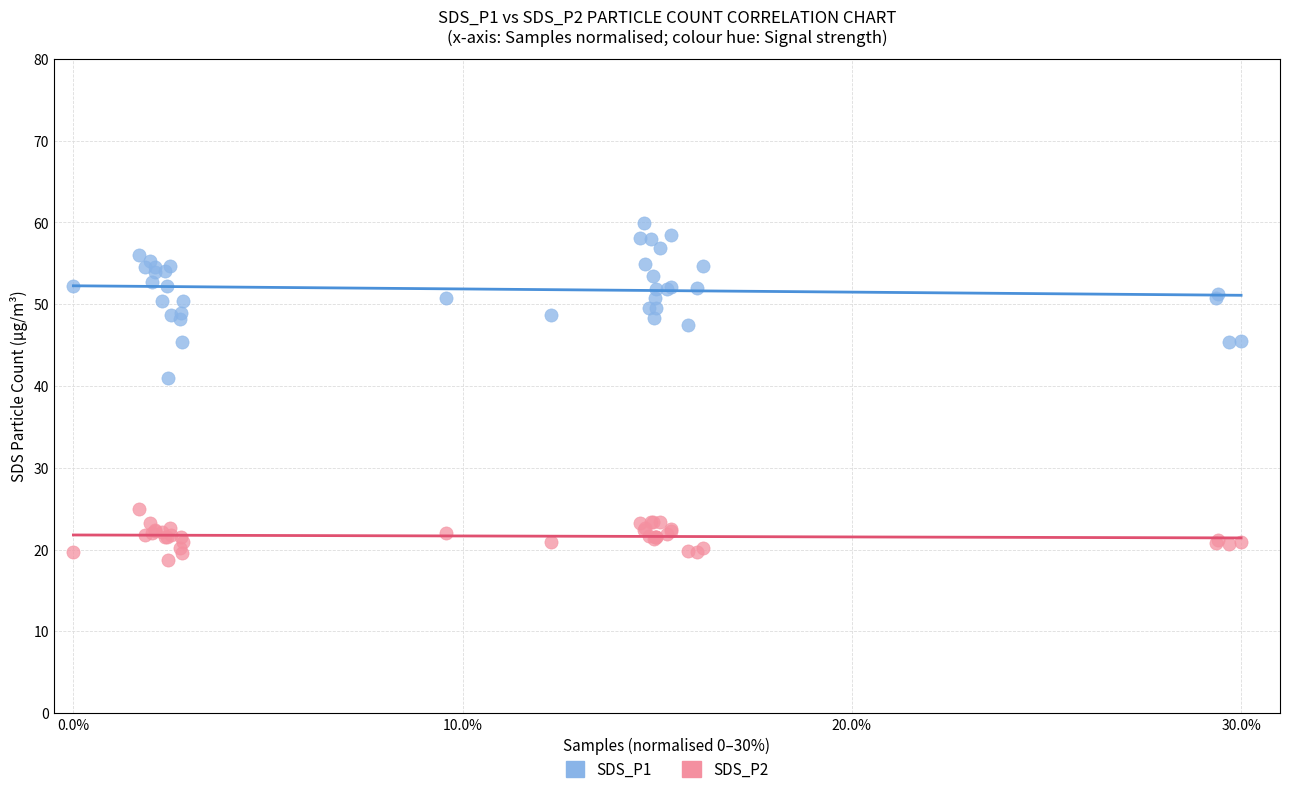

What are all the series names shown in the legend?

SDS_P1, SDS_P2